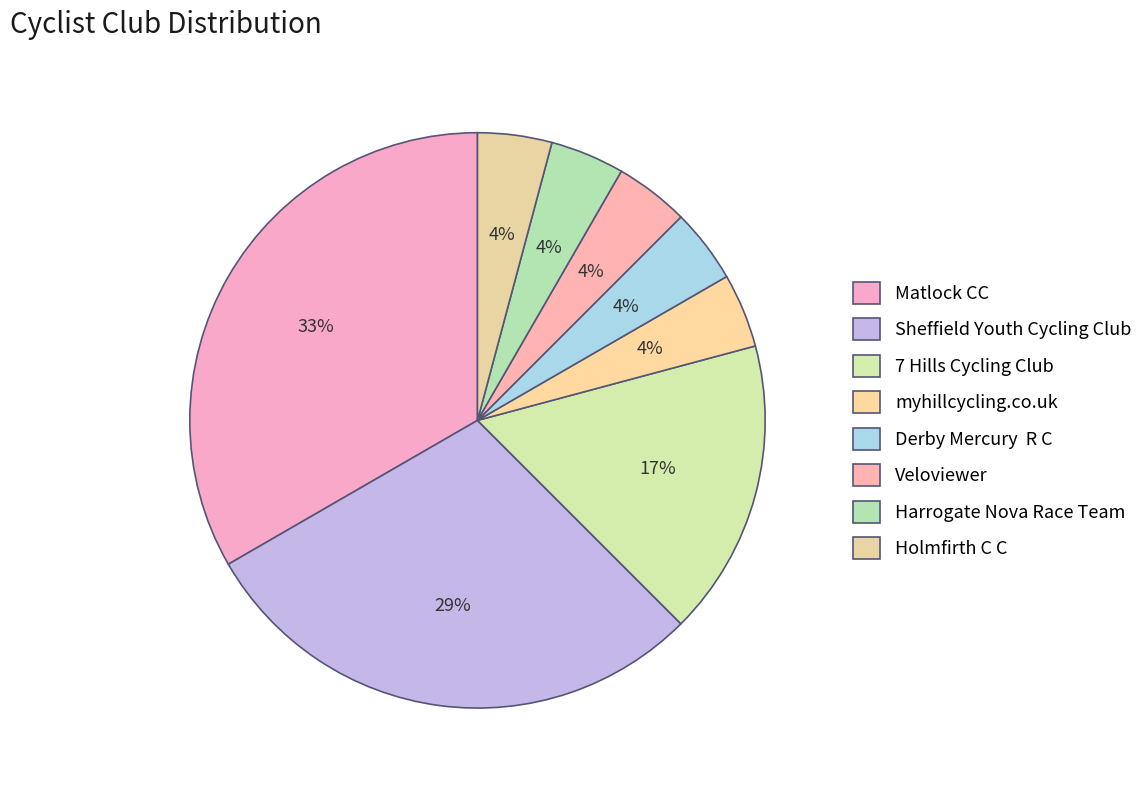

Which slice is the smallest?

myhillcycling.co.uk